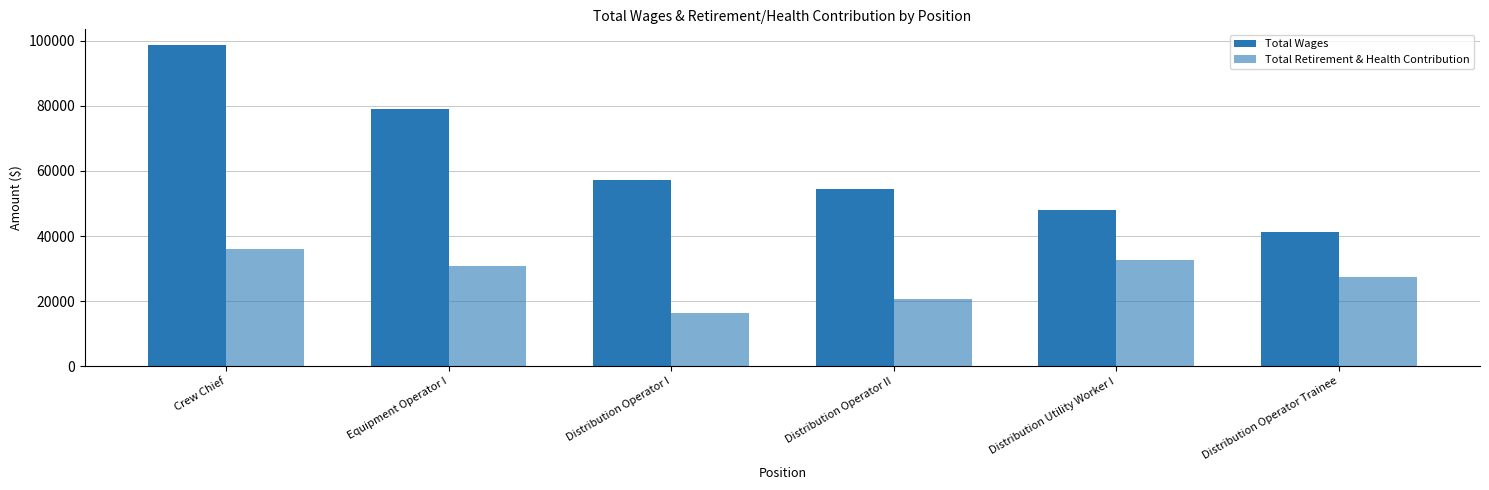

How many values in the Total Retirement & Health Contribution series are below 30931?

3